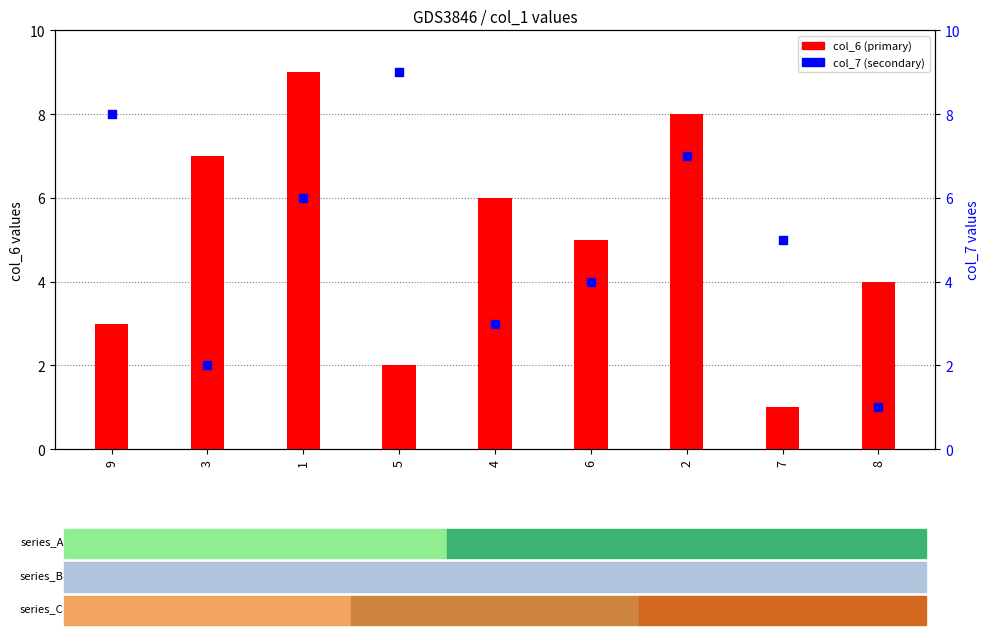

What are all the series names shown in the legend?

col_6 (primary), col_7 (secondary)